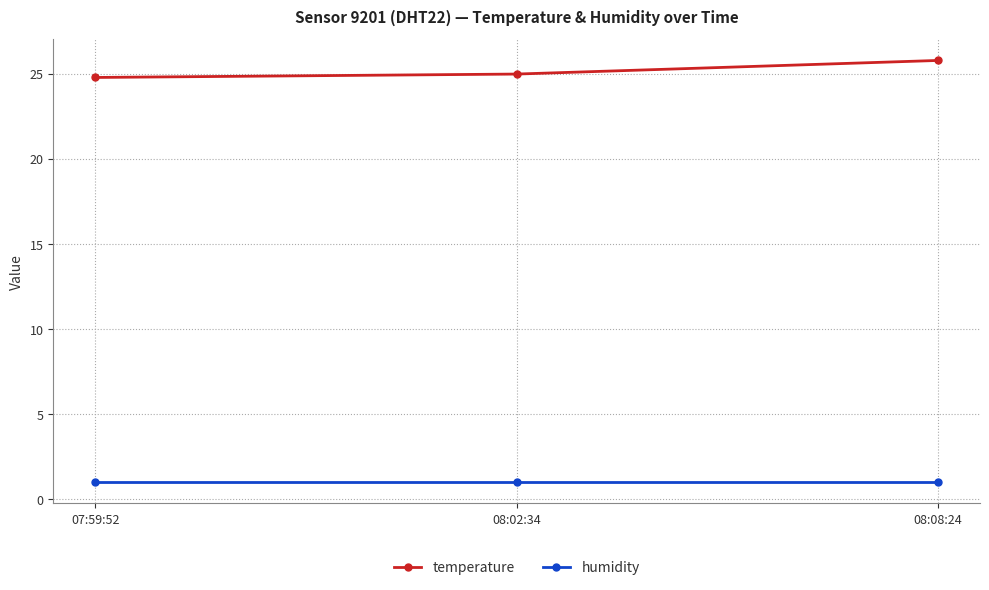

What are all the series names shown in the legend?

temperature, humidity